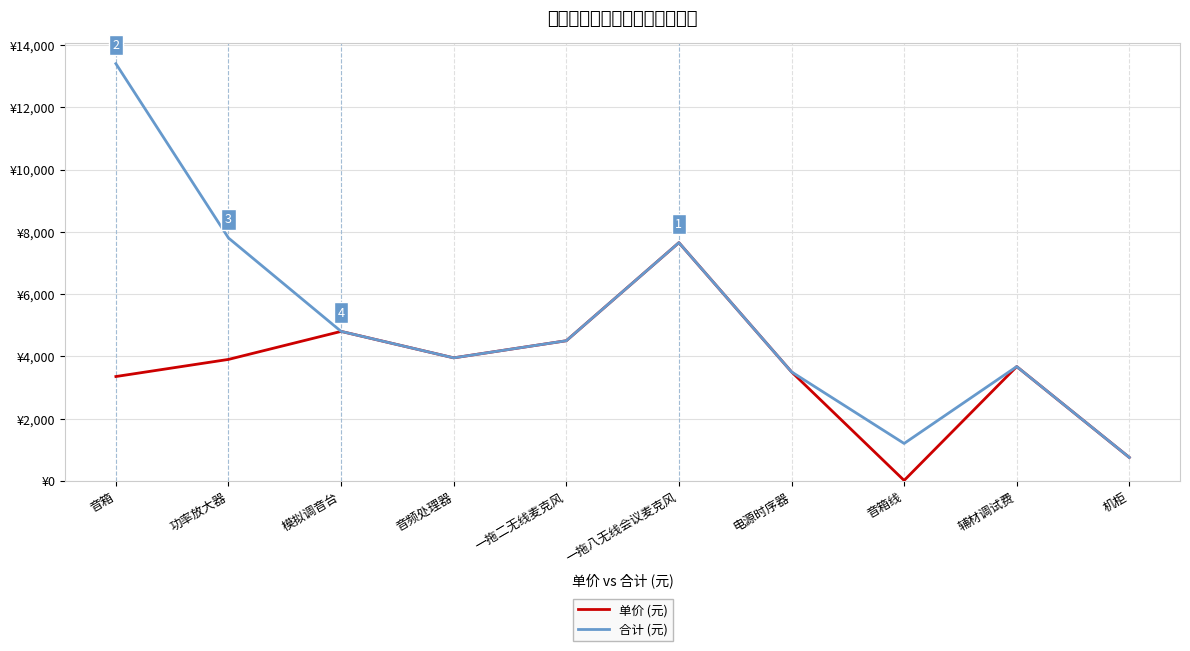

Which series changed the most between 一拖二无线麦克风 and 机柜?

单价 (元)